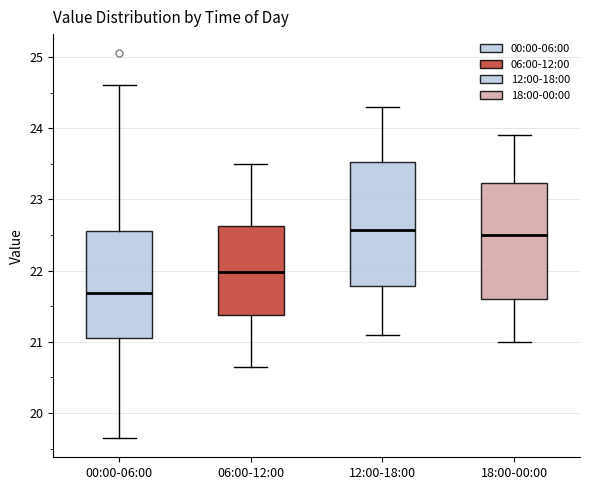

Reading left to right, transcribe this box plot: for each box, give where its median line is, the range the box spans, and where its two whiskers end, as read against the y-axis. The values are not printed on the chart, so give them approximately, as read against the axis.

00:00-06:00: median 21.7, box 21.1 to 22.6, whiskers 19.7 to 24.6
06:00-12:00: median 22.0, box 21.4 to 22.6, whiskers 20.7 to 23.5
12:00-18:00: median 22.6, box 21.8 to 23.5, whiskers 21.1 to 24.3
18:00-00:00: median 22.5, box 21.6 to 23.2, whiskers 21.0 to 23.9